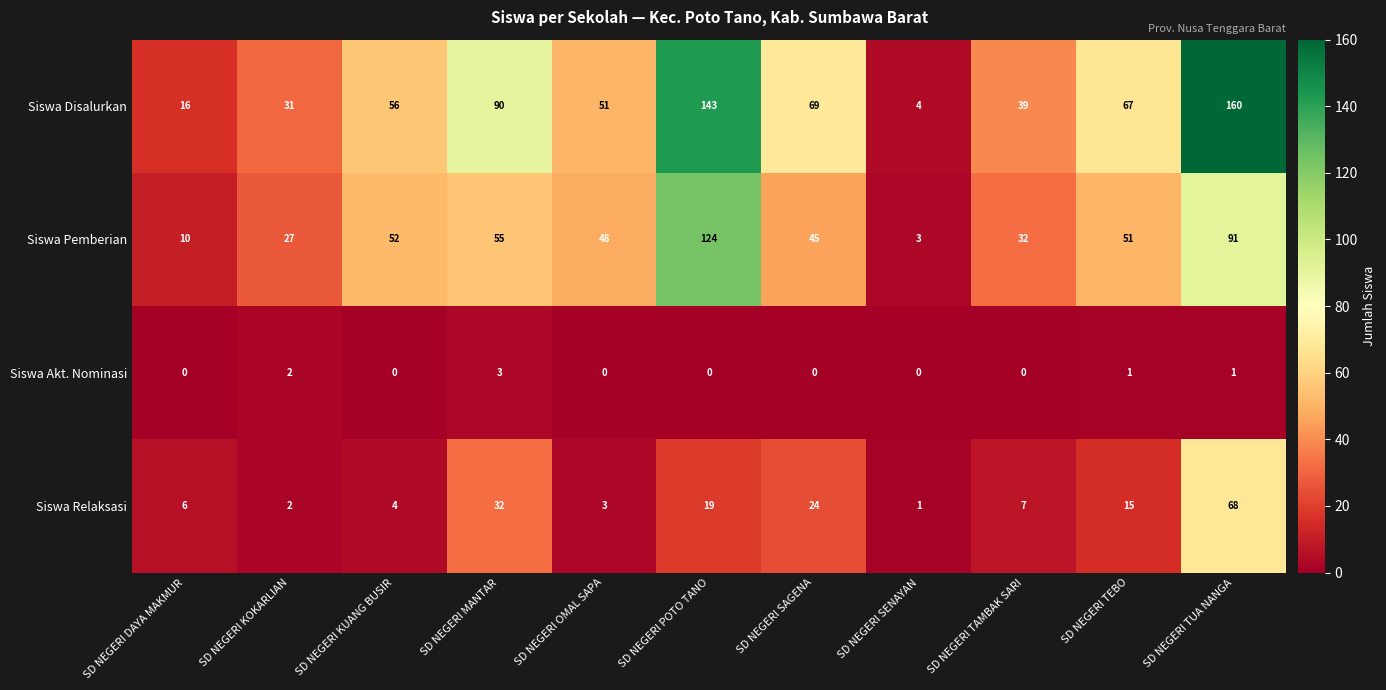

Count the number of categories in the chart.

11